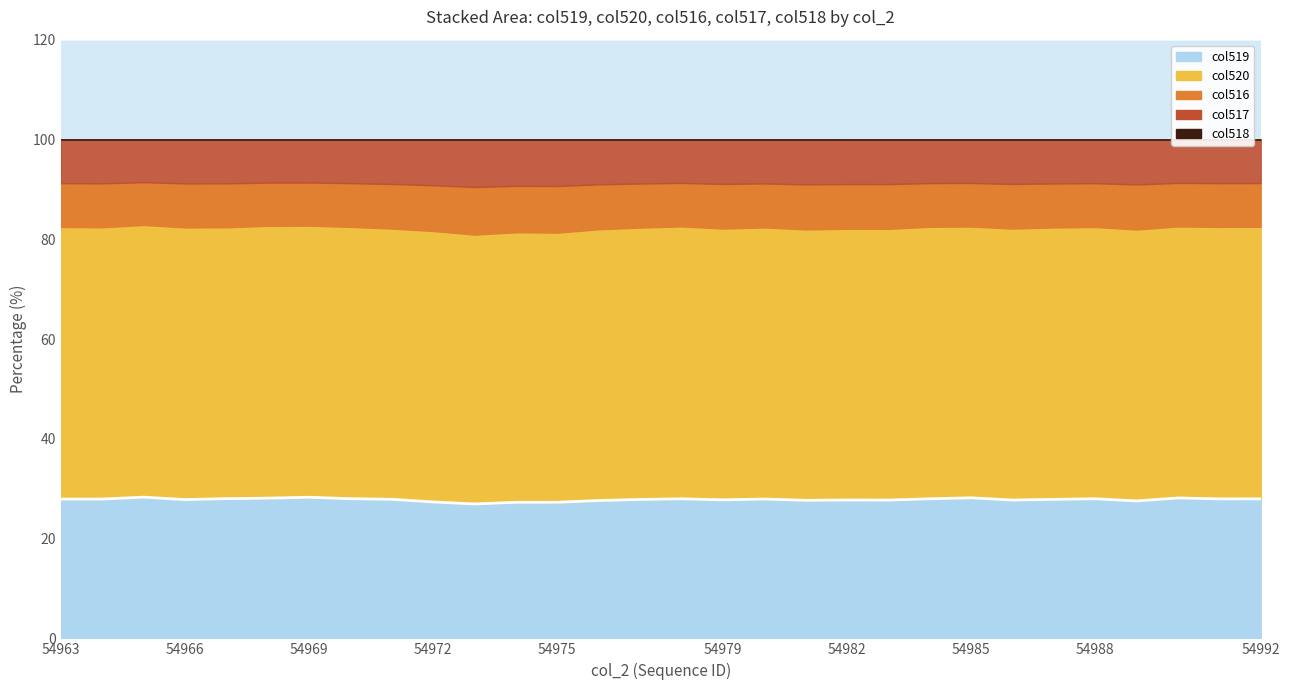

At which category does the chart reach its peak across all series?

54969